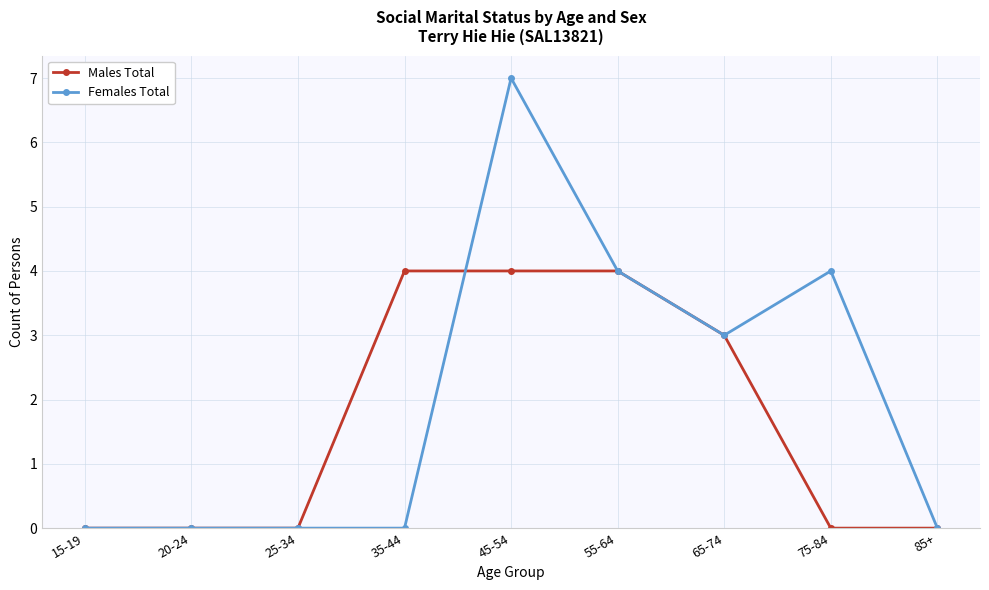

How many series are shown in this chart?

2